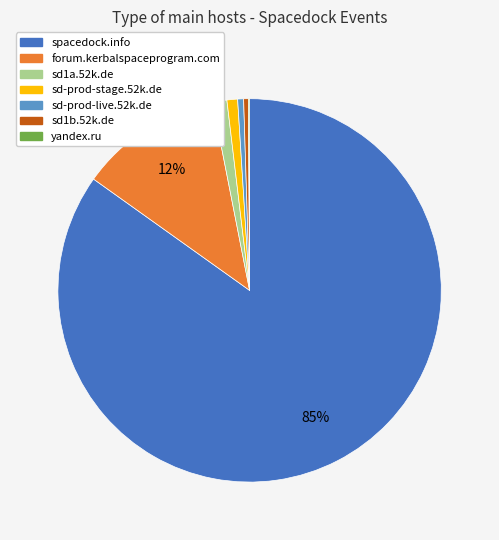

Approximately how many times larger is the value at forum.kerbalspaceprogram.com compared to sd1b.52k.de?

30.2